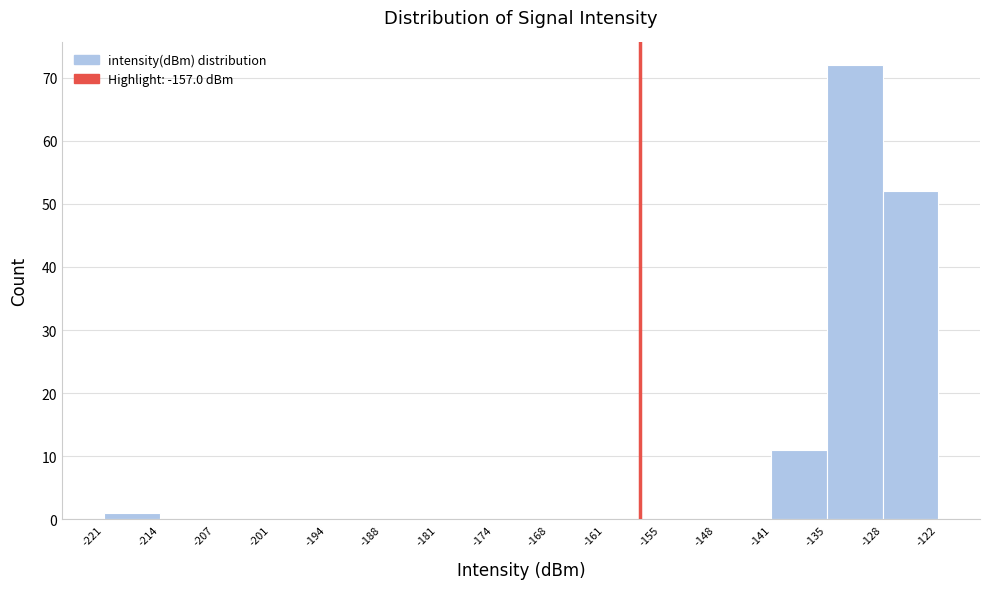

Reading left to right, transcribe this chart: for each bar, give the range it covers on the x-axis and its height. The values are not printed on the chart, so give them approximately, as read against the axis.

-221 to -214: 1
-214 to -207: 0
-207 to -201: 0
-201 to -194: 0
-194 to -188: 0
-188 to -181: 0
-181 to -174: 0
-174 to -168: 0
-168 to -161: 0
-161 to -155: 0
-155 to -148: 0
-148 to -141: 0
-141 to -135: 11
-135 to -128: 72
-128 to -122: 52